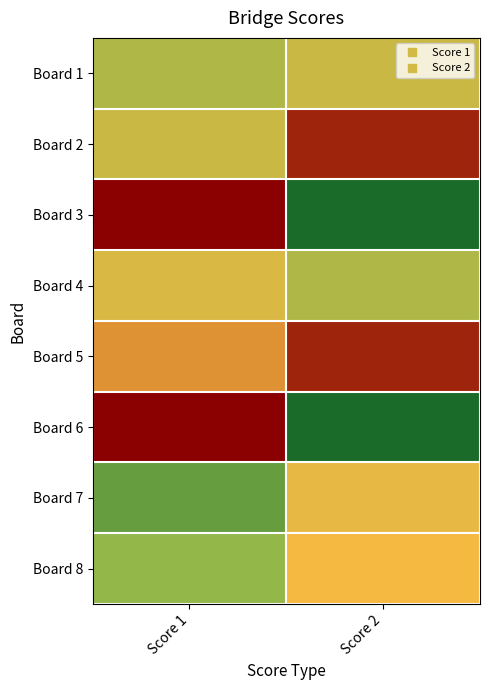

Reading left to right, what are all the values shown in this chart?

Board 1: Score 1=10	Score 2=12
Board 2: Score 1=12	Score 2=23
Board 3: Score 1=25	Score 2=0
Board 4: Score 1=13	Score 2=10
Board 5: Score 1=17	Score 2=23
Board 6: Score 1=25	Score 2=0
Board 7: Score 1=5	Score 2=14
Board 8: Score 1=8	Score 2=15